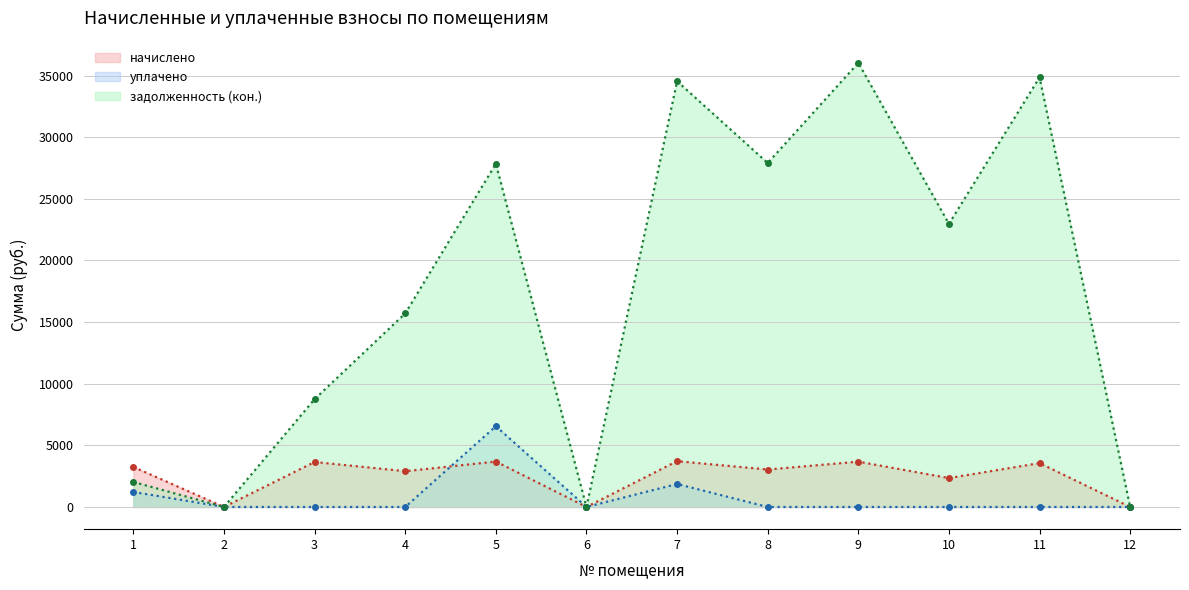

At which category does the chart reach its minimum across all series?

2